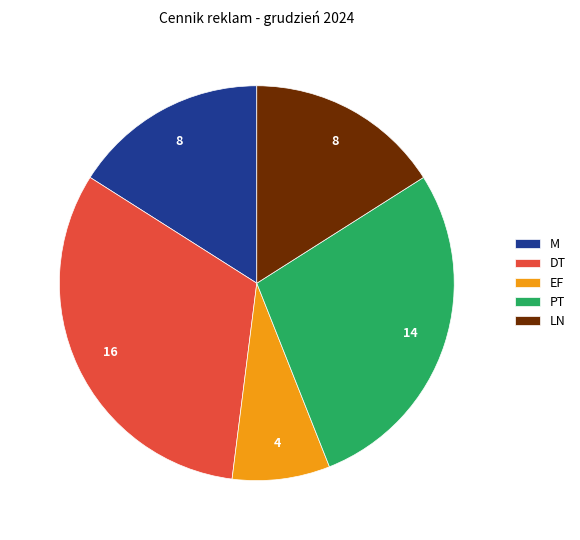

Which slice is the largest?

DT